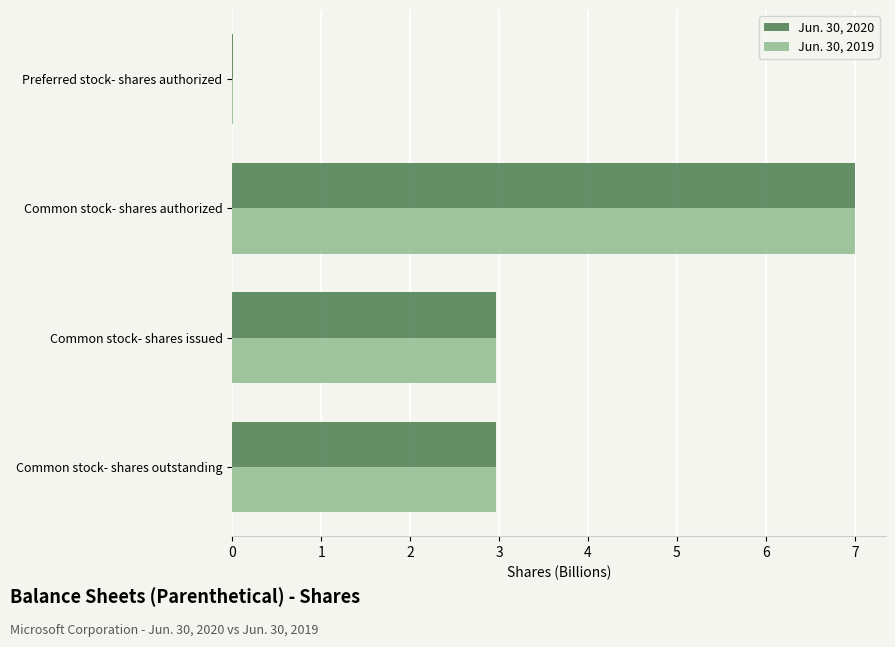

What is the maximum value shown in the chart?

7.0